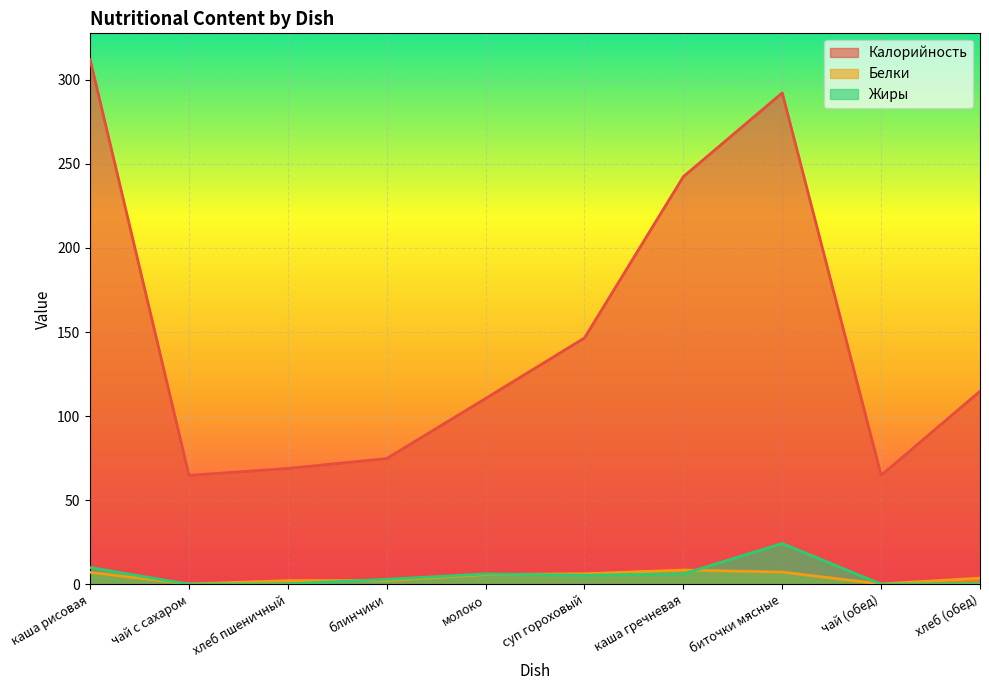

Is it true that Жиры equals 0.0 at чай (обед)?

False